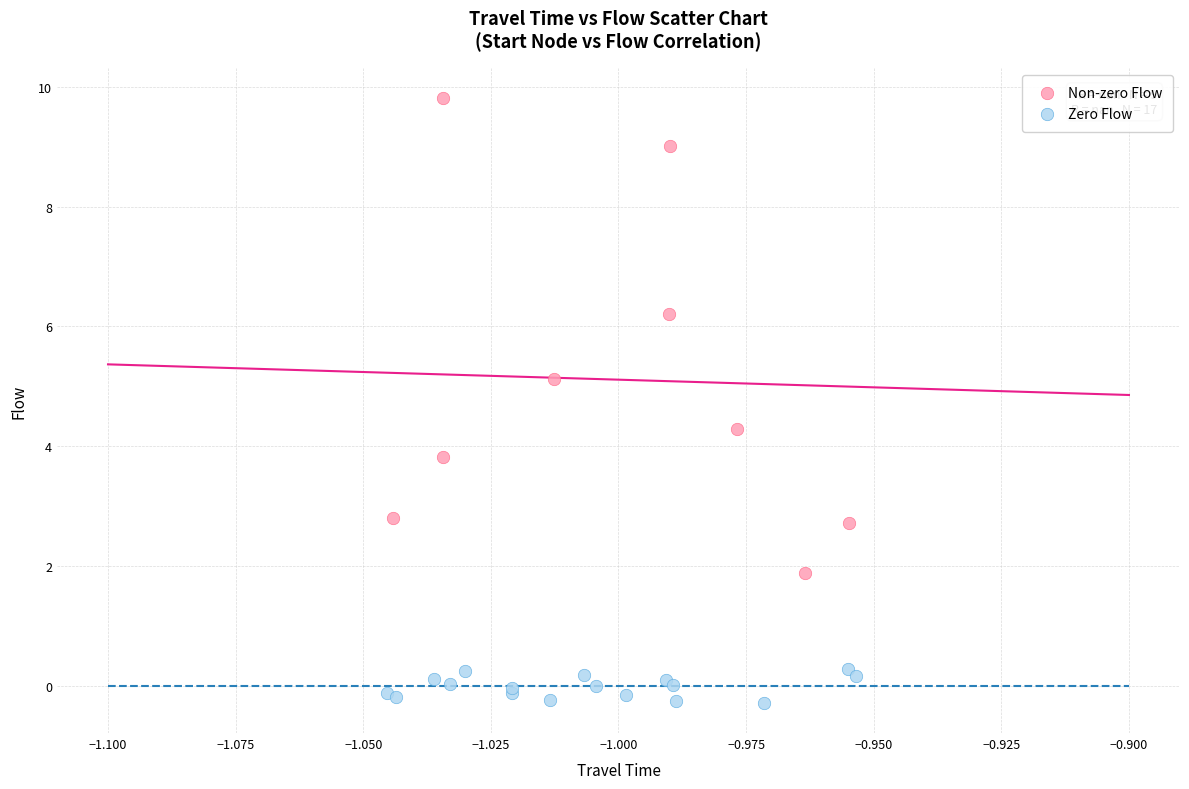

Which series contains the highest Y value?

Non-zero Flow